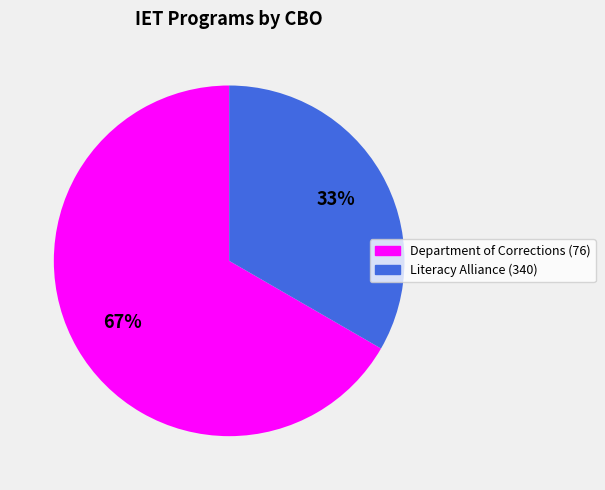

How many slices are in this pie chart?

2